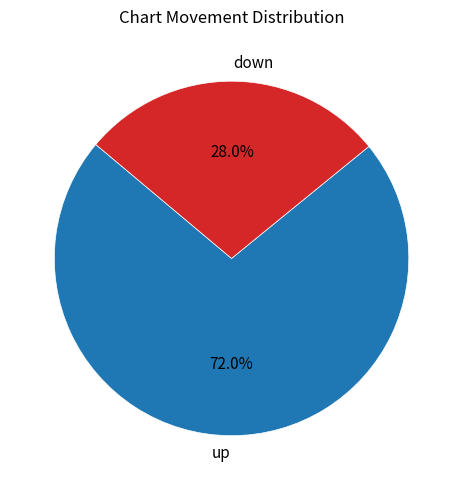

How many segments does this pie chart have?

2